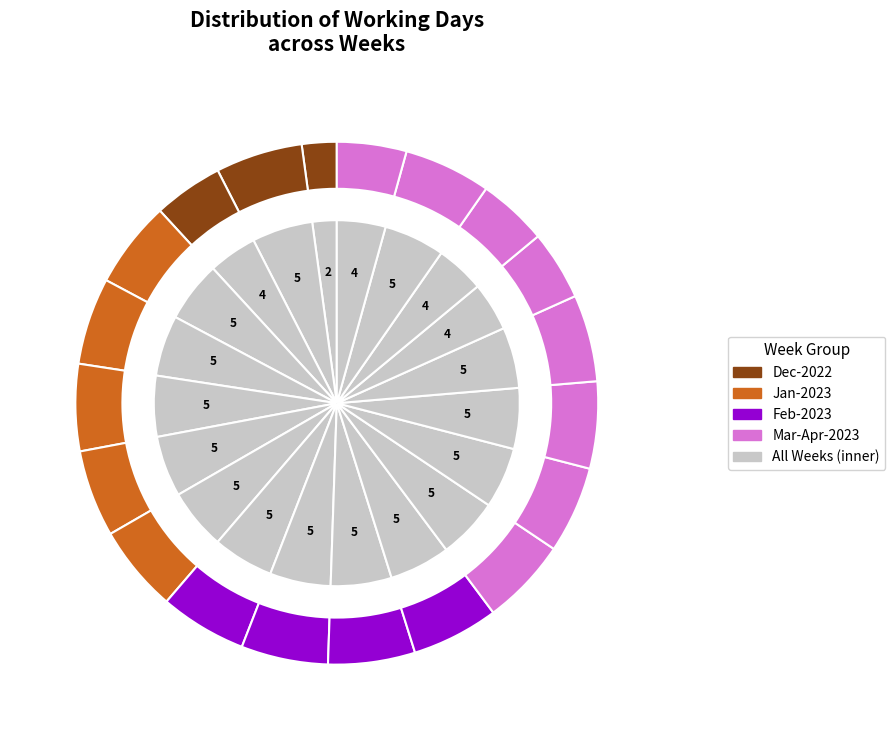

Which slice is the largest?

19/12